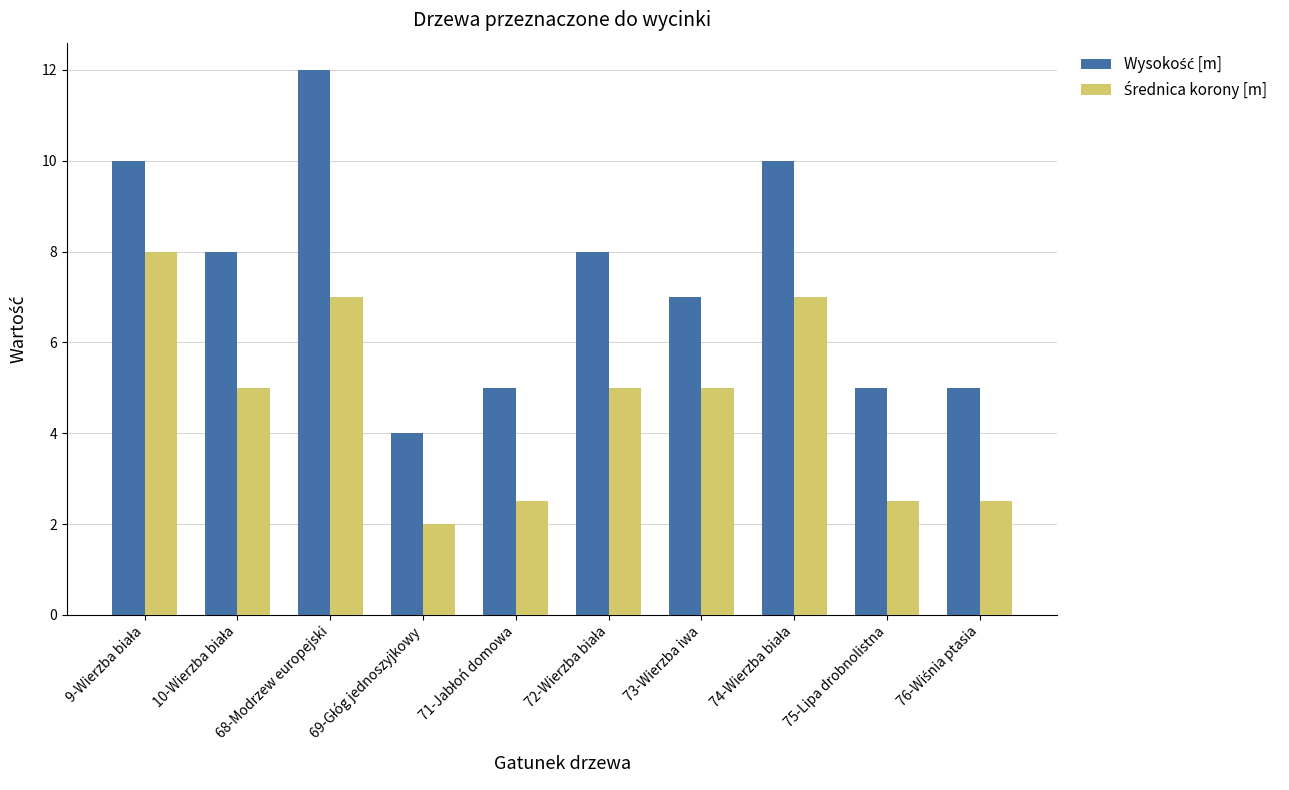

At which category does the chart reach its peak across all series?

68-Modrzew europejski